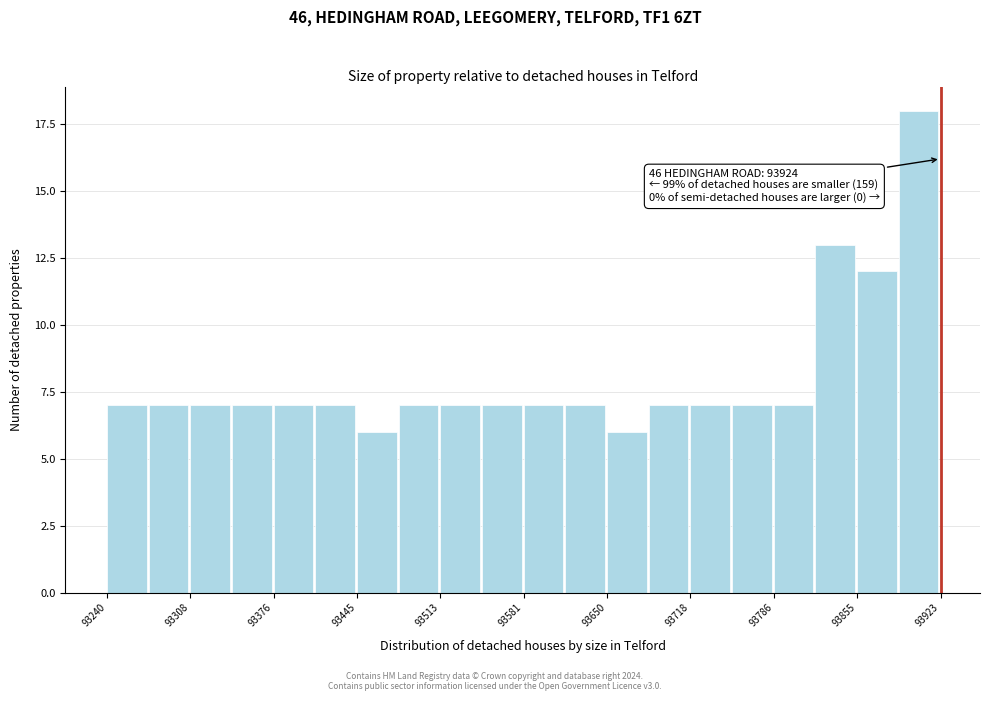

Around what value on the x-axis is the tallest bar? Give the approximate position of its centre, as read against the axis.

93910